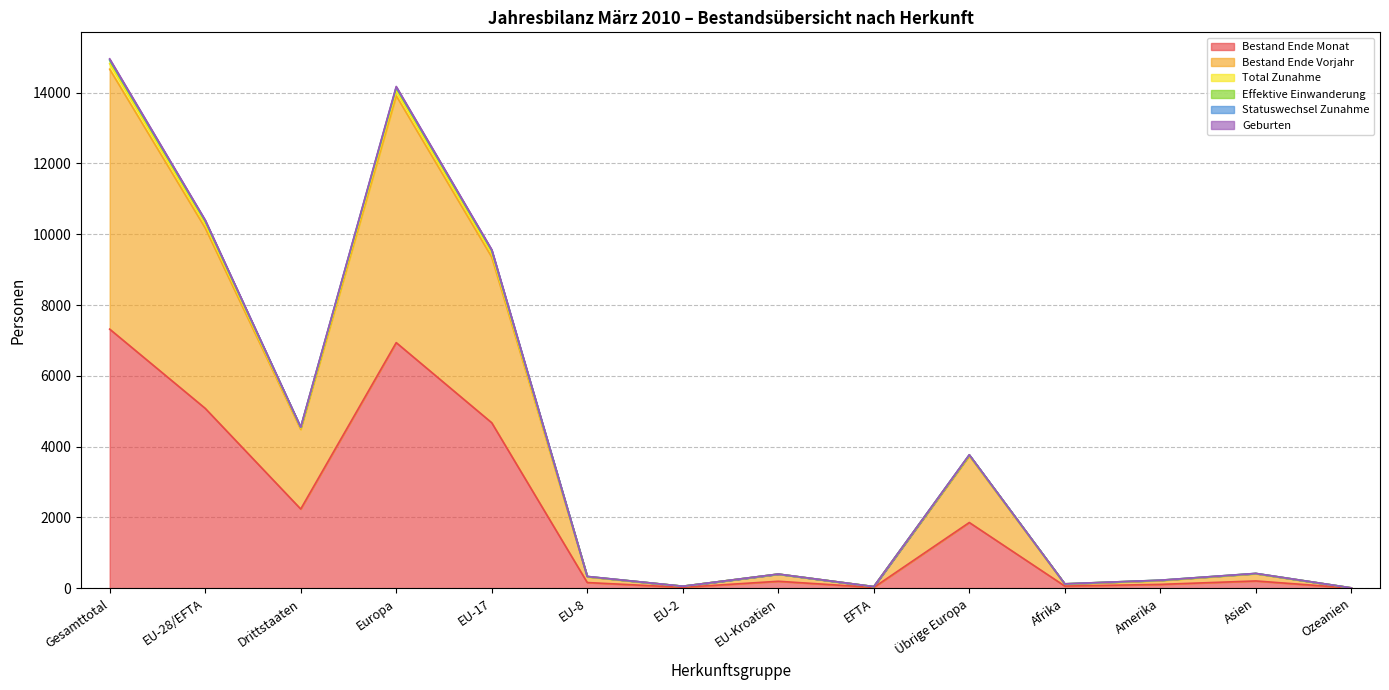

How many lines are shown in the chart?

6